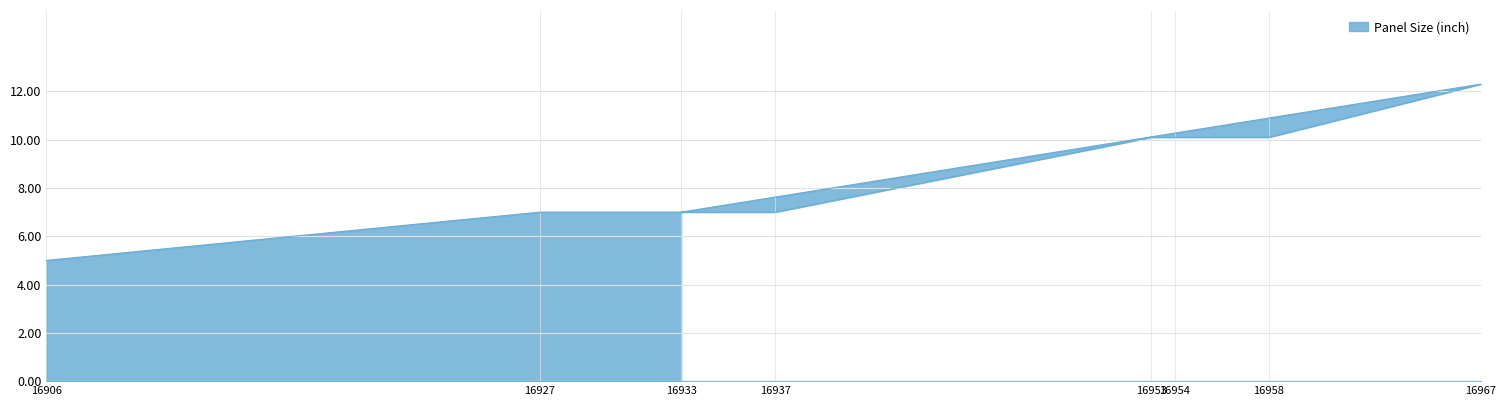

At which category does the data reach its first local peak?

16967